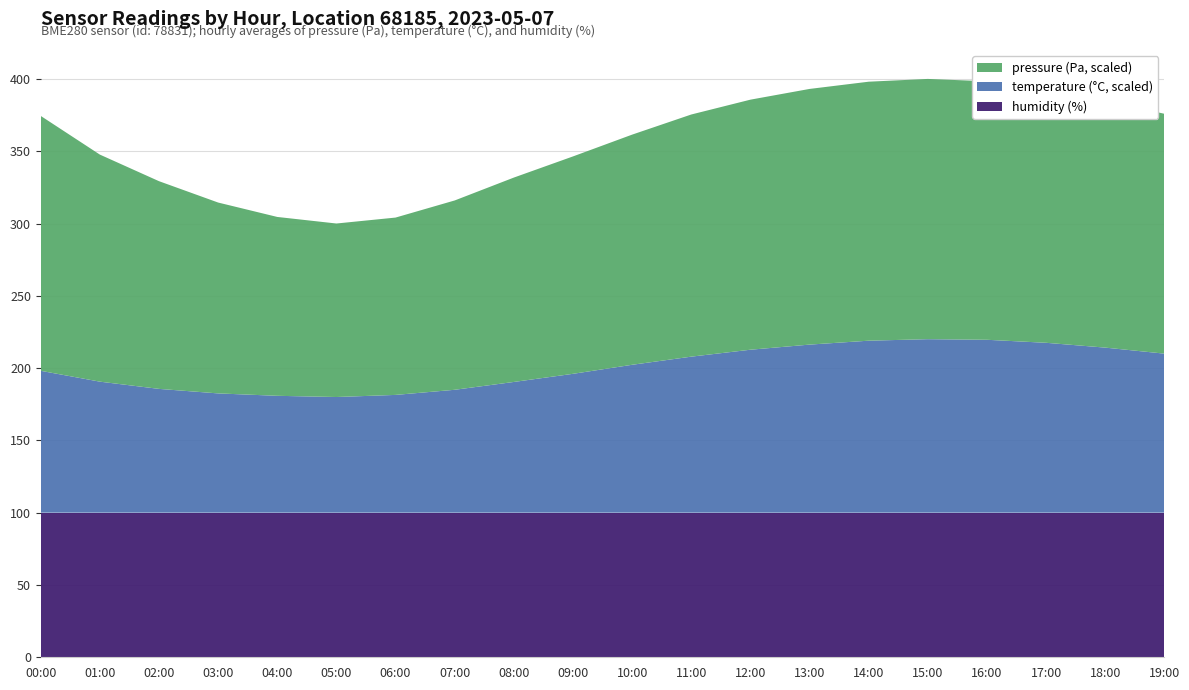

Reading left to right, list all the values displayed in this chart.

pressure: 101194.8	101167.5	101148.5	101132.0	101120.2	101115.0	101118.8	101130.5	101145.2	101158.0	101170.5	101182.2	101190.0	101195.5	101198.8	101200.0	101198.2	101193.5	101187.2	101180.0
temperature: 13.2	12.8	12.6	12.4	12.3	12.3	12.3	12.5	12.8	13.1	13.3	13.6	13.8	14.0	14.2	14.2	14.2	14.1	13.9	13.7
humidity: 100.0	100.0	100.0	100.0	100.0	100.0	100.0	100.0	100.0	100.0	100.0	100.0	100.0	100.0	100.0	100.0	100.0	100.0	100.0	100.0